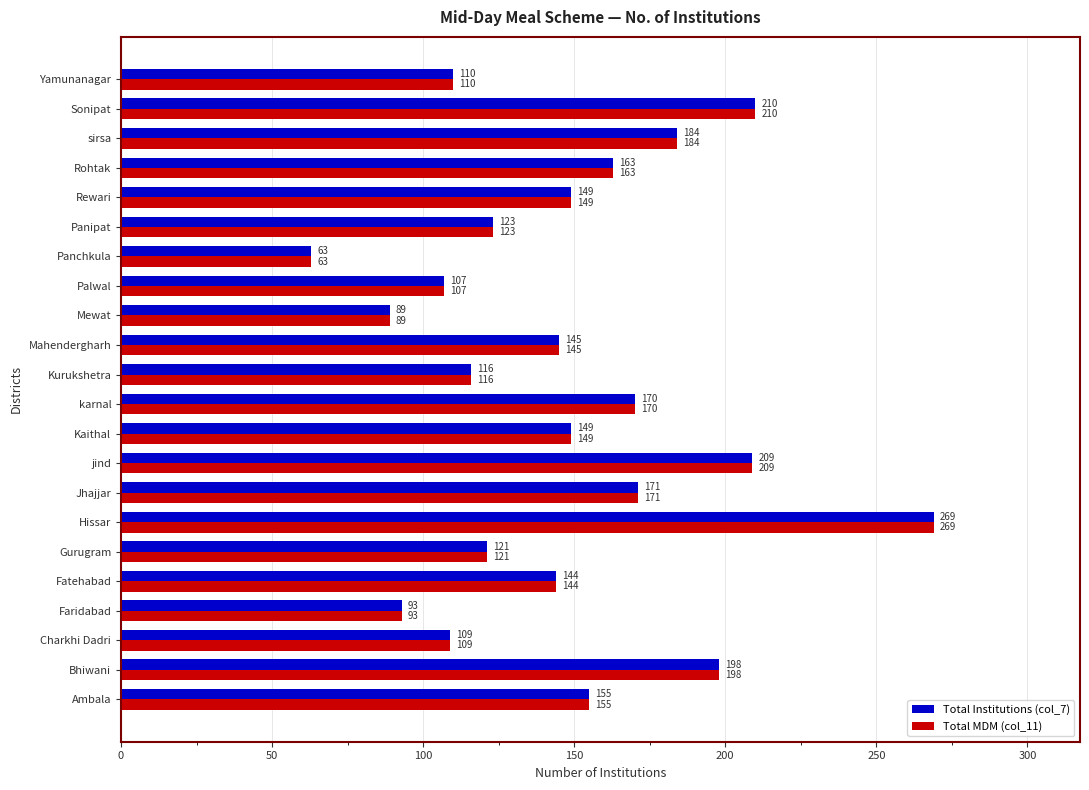

Read the Total MDM (col_11) value at Kurukshetra, to the nearest 10.

120